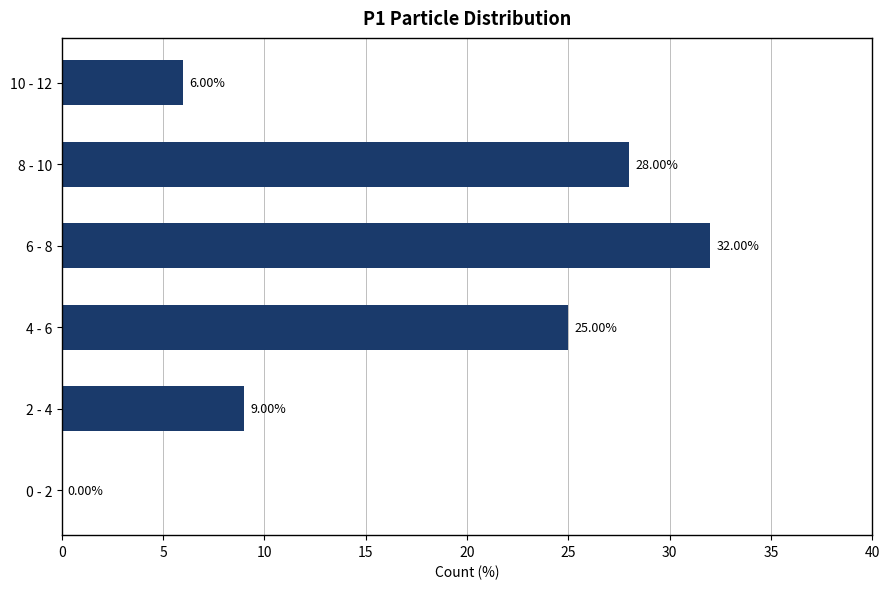

What is the change in value from 2 - 4 to 6 - 8?

+23.0